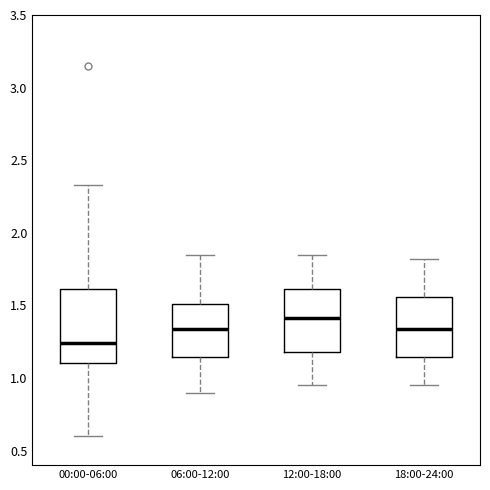

Which box is the tallest, from its lower edge to its upper edge?

00:00-06:00